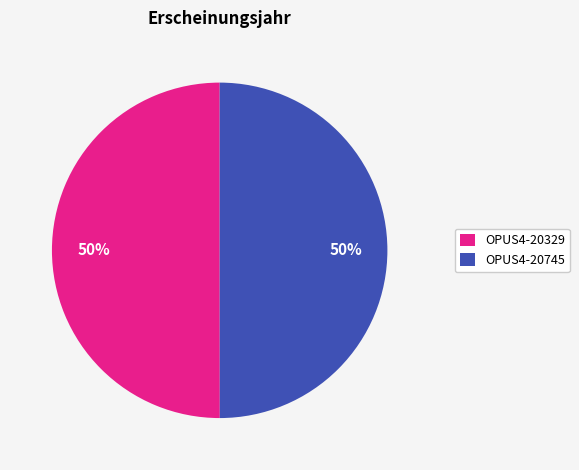

Approximately how many times larger is the value at OPUS4-20745 compared to OPUS4-20329?

1.0